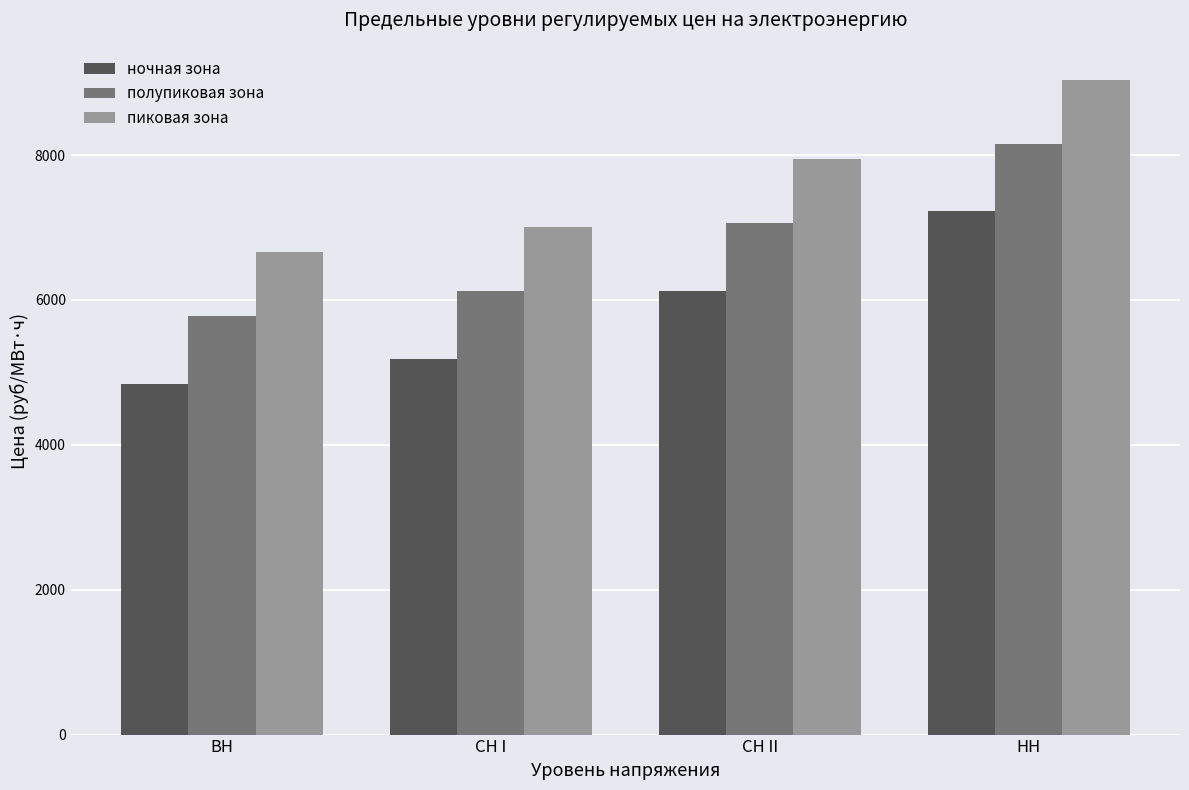

What is the label of the 4th bar from the right?

ВН